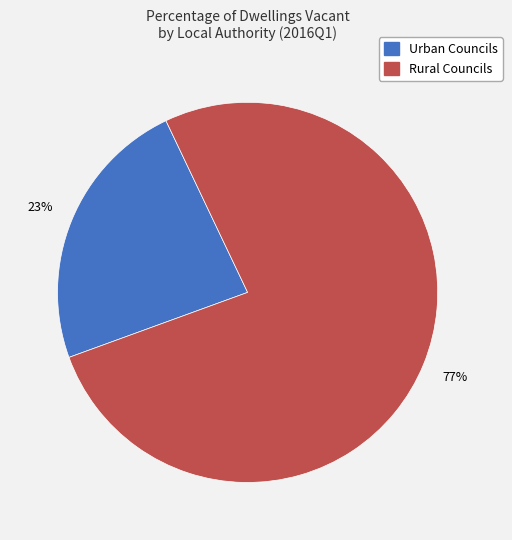

Is there any slice that represents more than half of the pie?

Yes